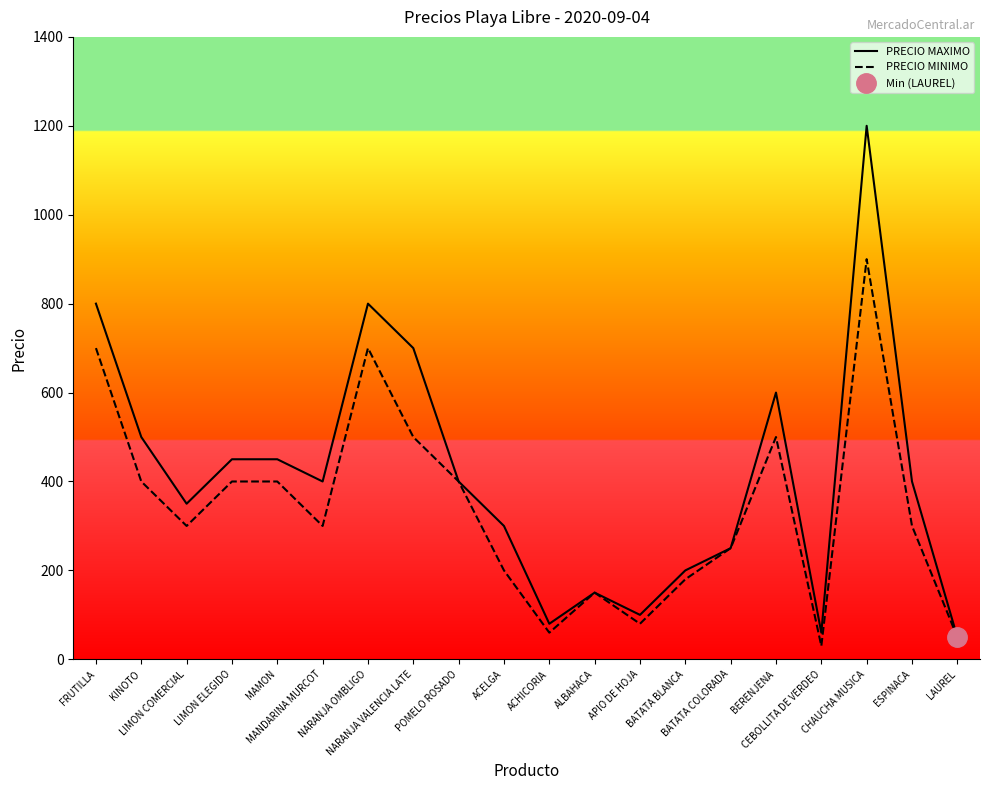

What is the lowest value of the PRECIO MINIMO series?

30